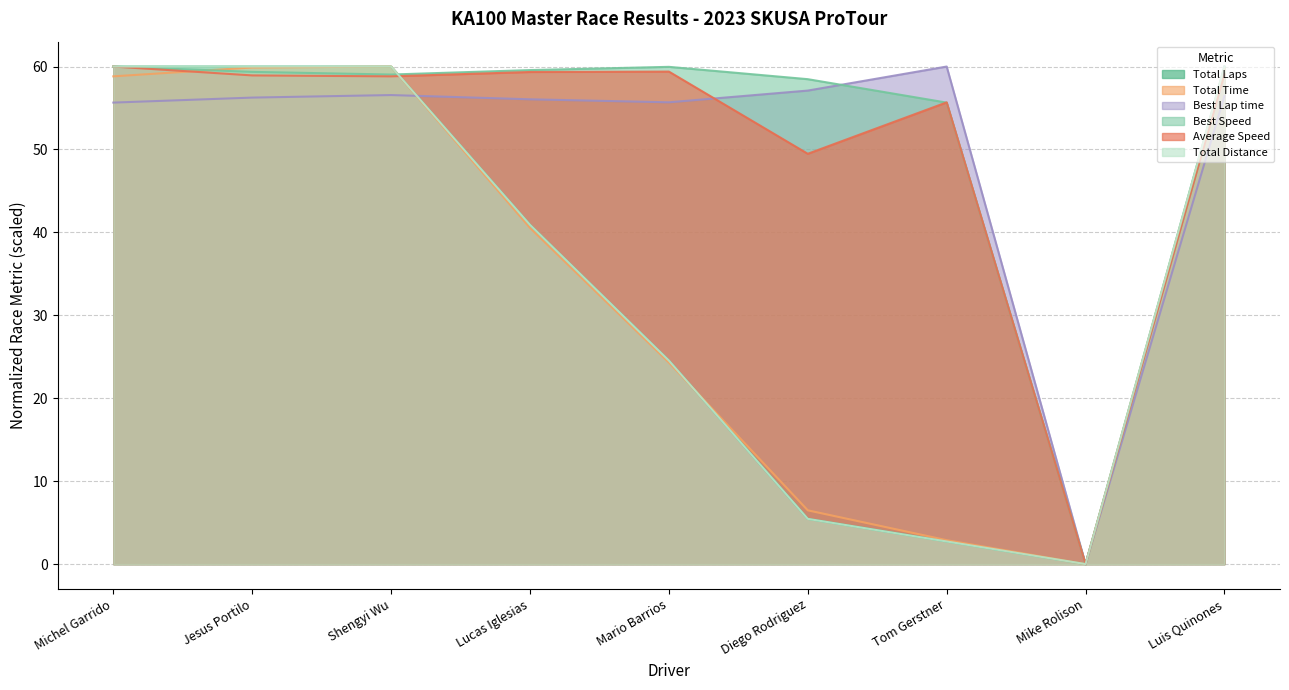

What are all the series names shown in the legend?

Total Laps, Total Time, Best Lap time, Best Speed, Average Speed, Total Distance